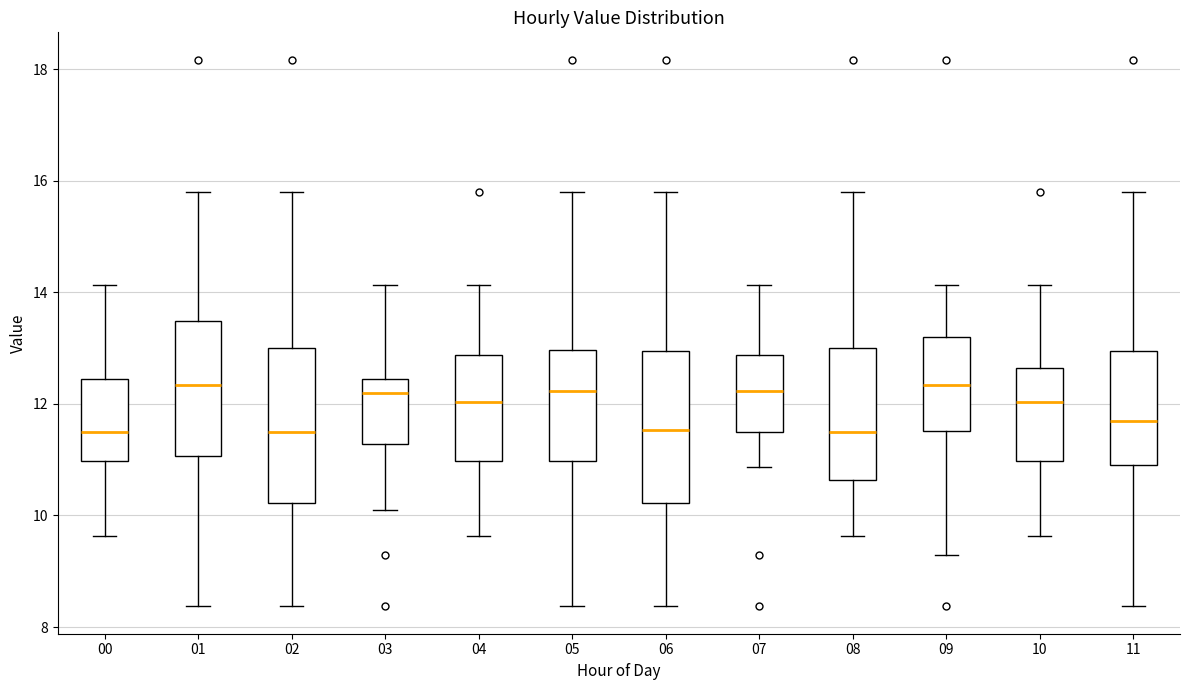

Reading left to right, transcribe this box plot: for each box, give where its median line is, the range the box spans, and where its two whiskers end, as read against the y-axis. The values are not printed on the chart, so give them approximately, as read against the axis.

00: median 11.6, box 11.0 to 12.4, whiskers 9.6 to 14.2
01: median 12.4, box 11.0 to 13.4, whiskers 8.4 to 15.8
02: median 11.6, box 10.2 to 13.0, whiskers 8.4 to 15.8
03: median 12.2, box 11.2 to 12.4, whiskers 10.2 to 14.2
04: median 12.0, box 11.0 to 12.8, whiskers 9.6 to 14.2
05: median 12.2, box 11.0 to 13.0, whiskers 8.4 to 15.8
06: median 11.6, box 10.2 to 13.0, whiskers 8.4 to 15.8
07: median 12.2, box 11.6 to 12.8, whiskers 10.8 to 14.2
08: median 11.6, box 10.6 to 13.0, whiskers 9.6 to 15.8
09: median 12.4, box 11.6 to 13.2, whiskers 9.4 to 14.2
10: median 12.0, box 11.0 to 12.6, whiskers 9.6 to 14.2
11: median 11.8, box 11.0 to 13.0, whiskers 8.4 to 15.8